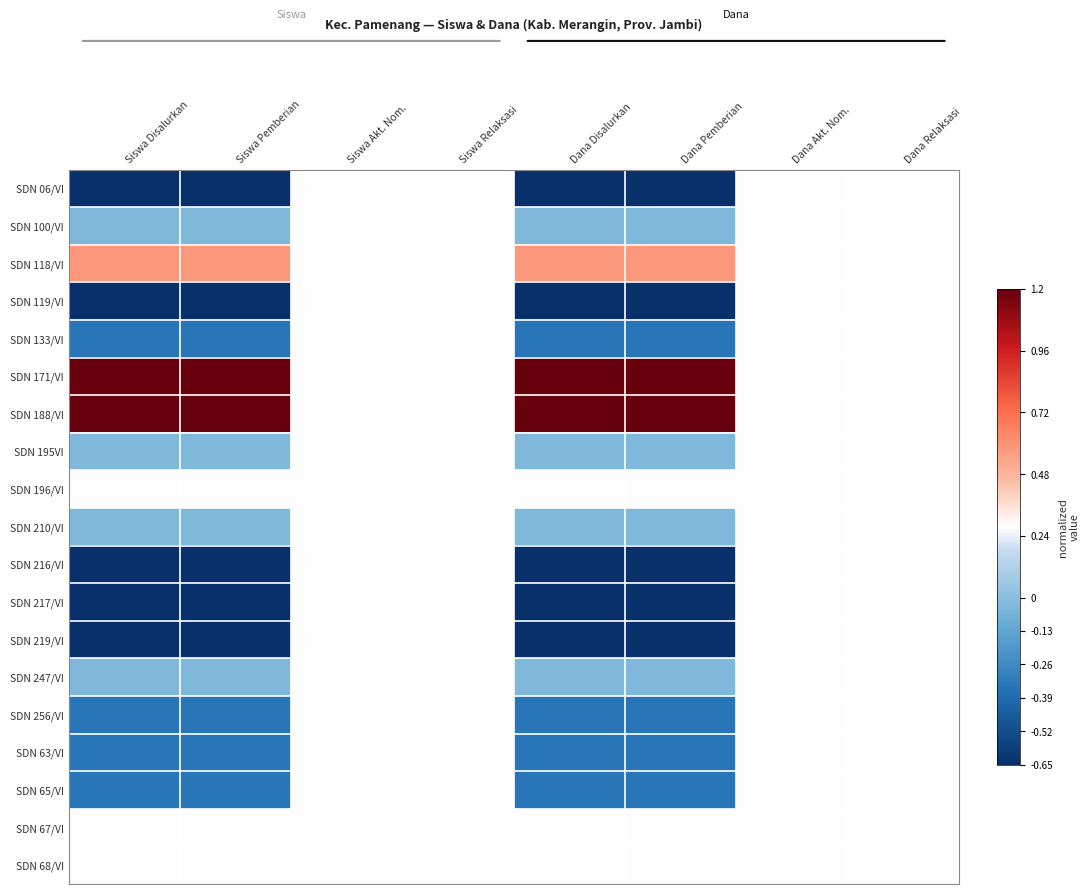

What is the maximum value shown in the chart?

1.2